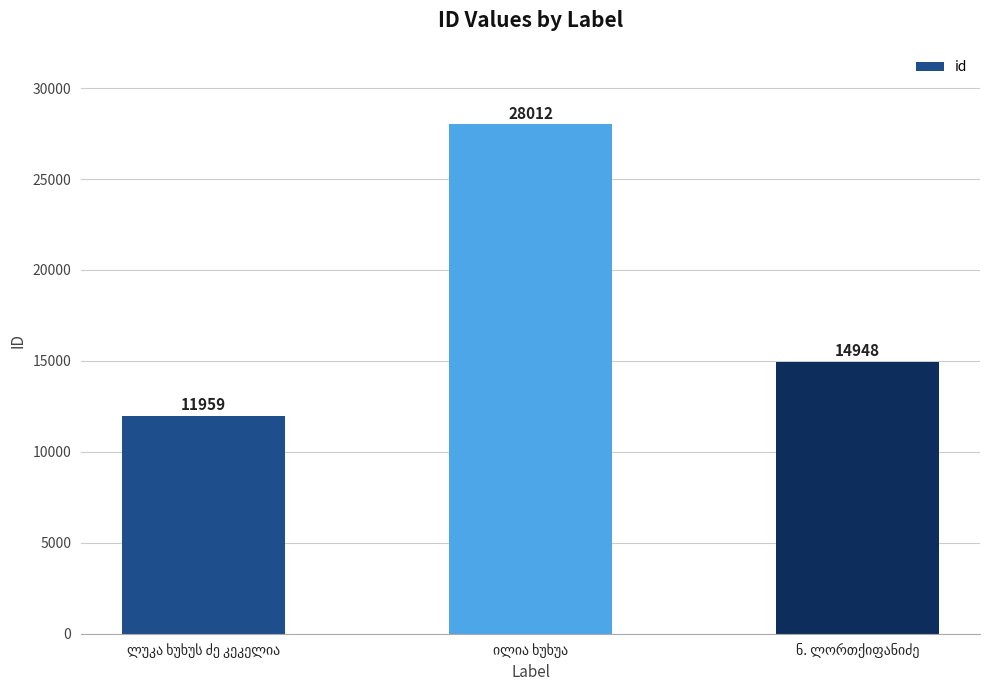

How many data points does each series have?

3